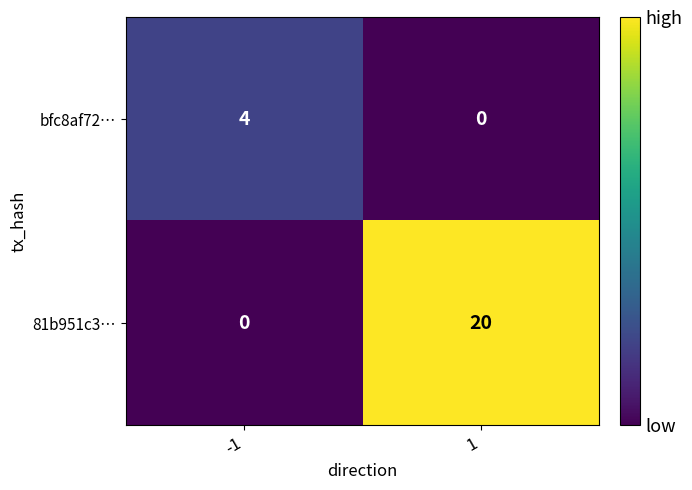

What is the sum of the bfc8af72… values at -1 and 1?

4